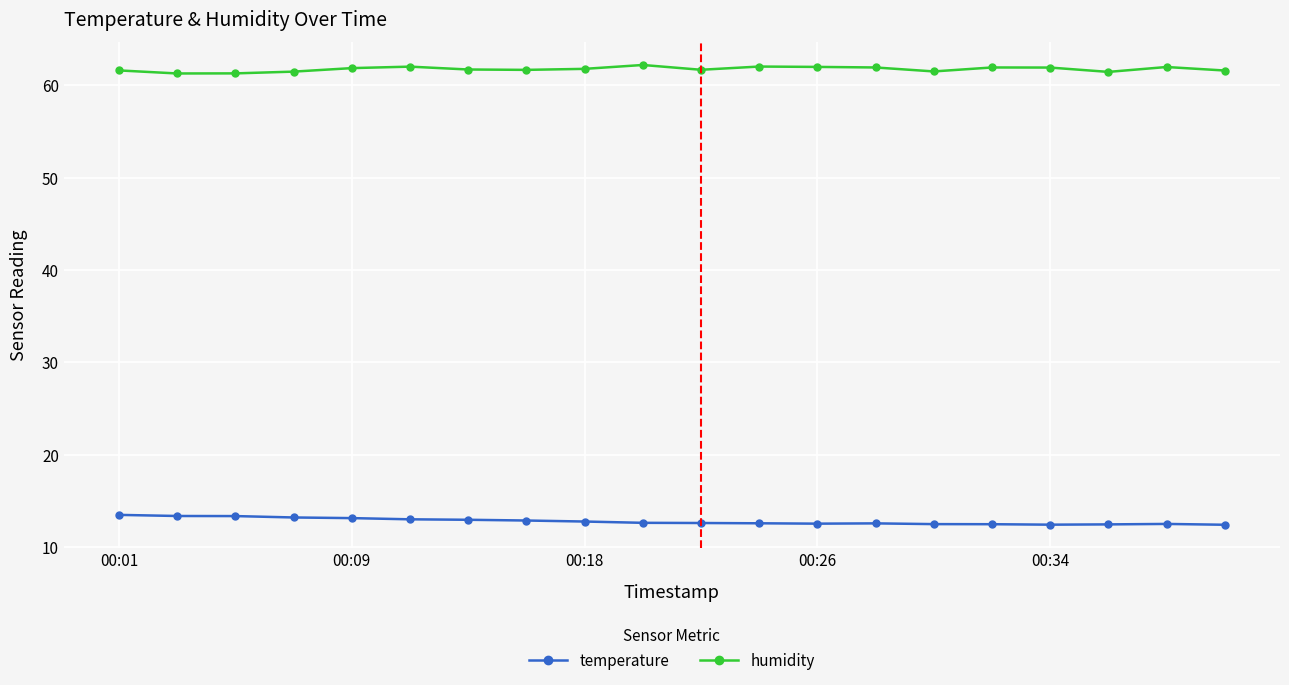

What is the value of the humidity point at the 16th from the left?

61.9